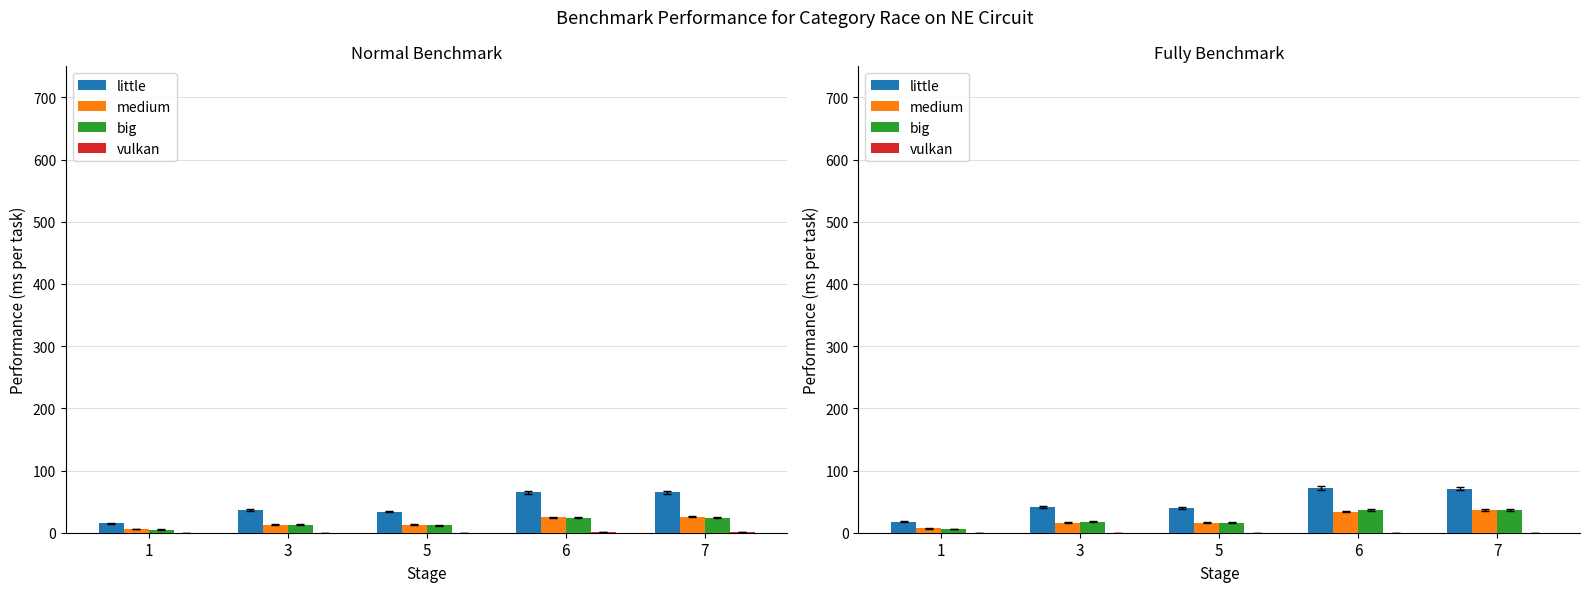

Which series changed the most between 3 and 5?

little